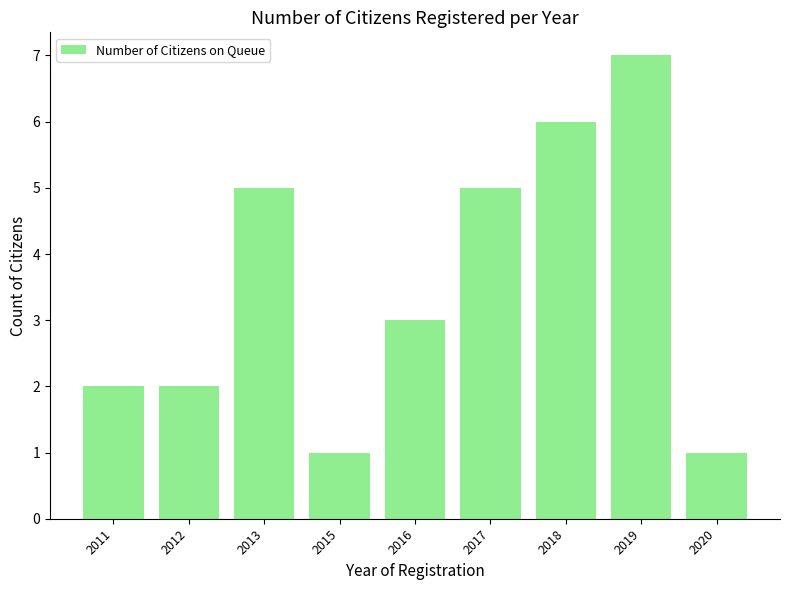

What is the maximum value shown in the chart?

7